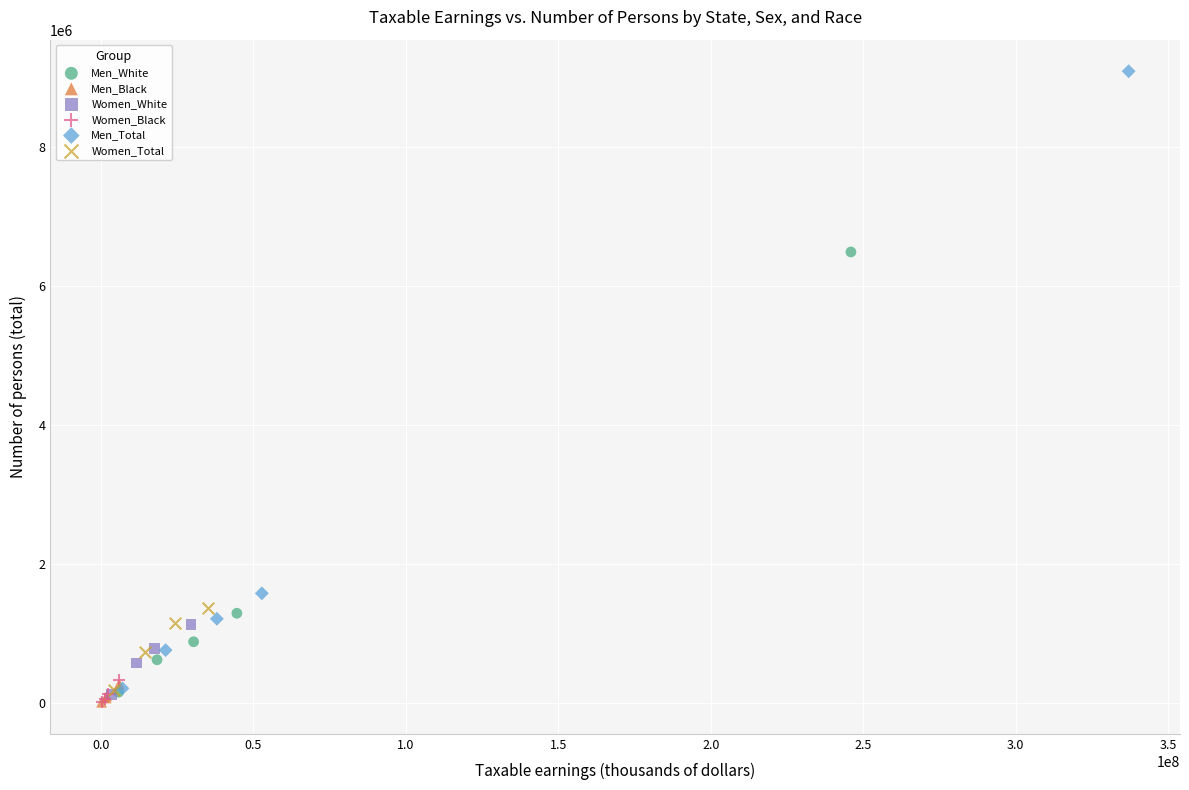

Which series has the largest Y range (max minus min)?

Men_Total